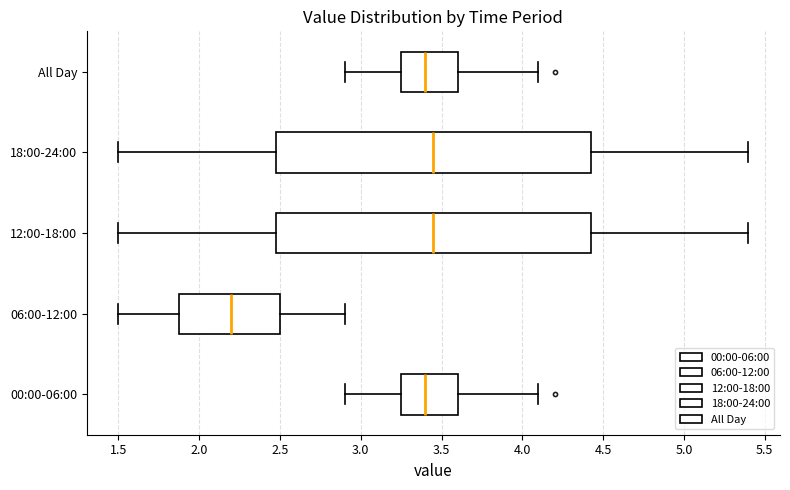

Which box's median line is the furthest to the left?

06:00-12:00